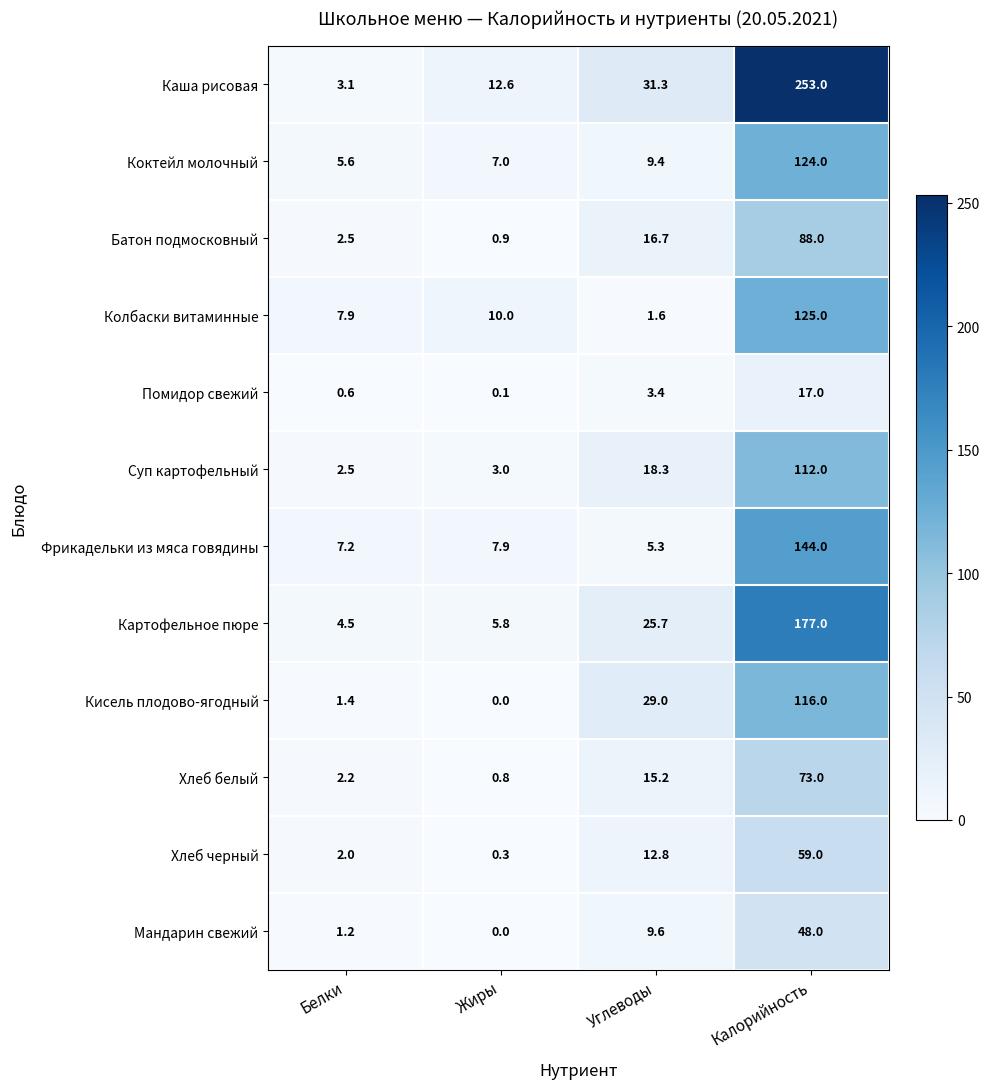

What is the maximum value for Колбаски витаминные?

125.0